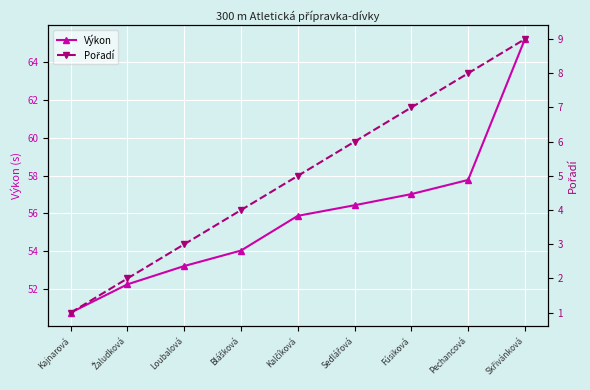

What is the difference between the maximum and second lowest values in the Výkon series?

13.0